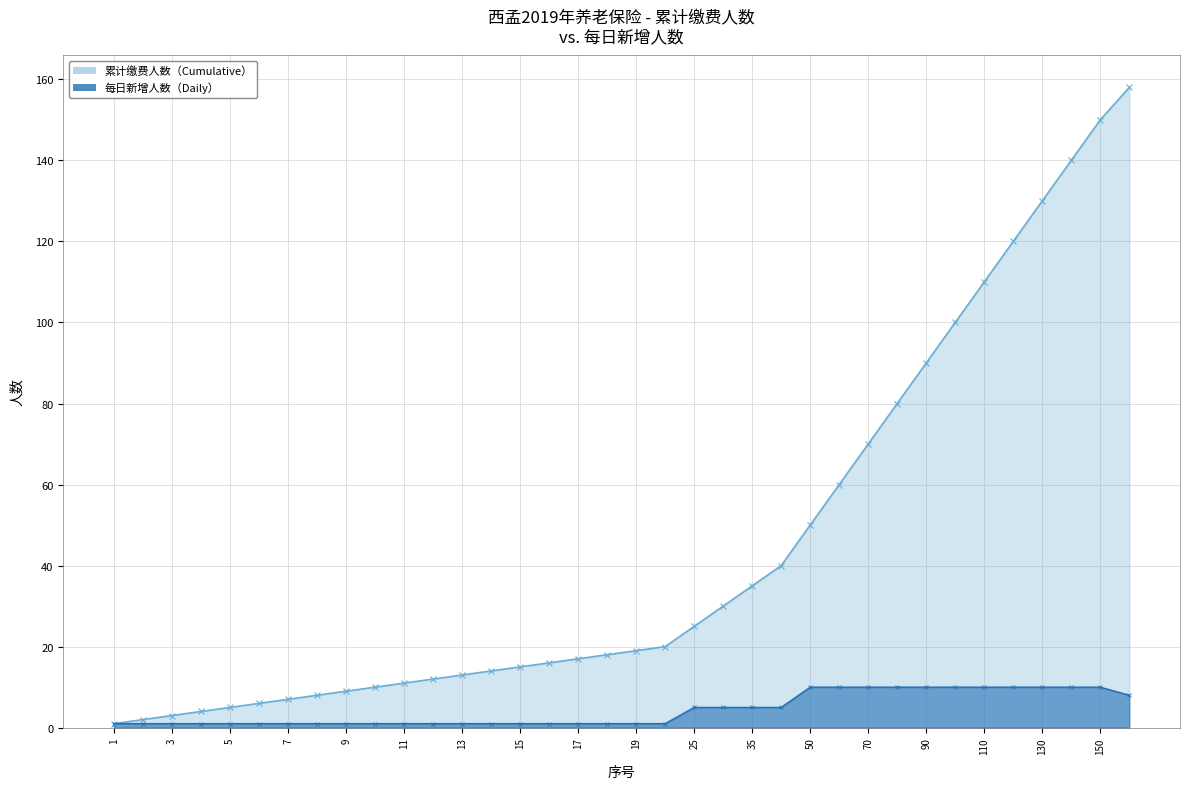

True or false: 每日新增人数（Daily） and 累计缴费人数（Cumulative） intersect in this chart.

False